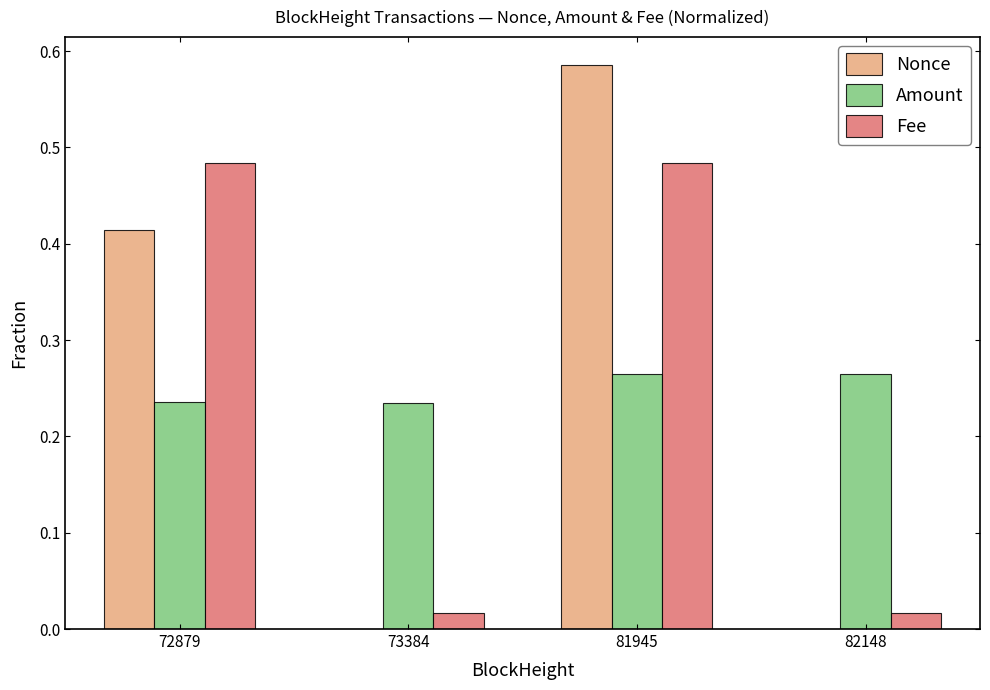

Is the value of Amount at 82148 greater than the value of Nonce at 72879?

No